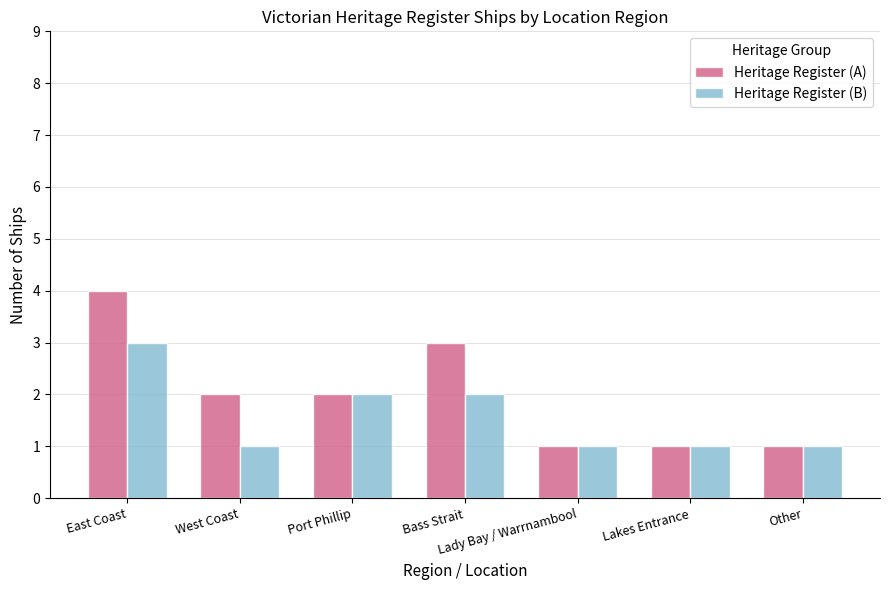

How many bars are there in each group?

2